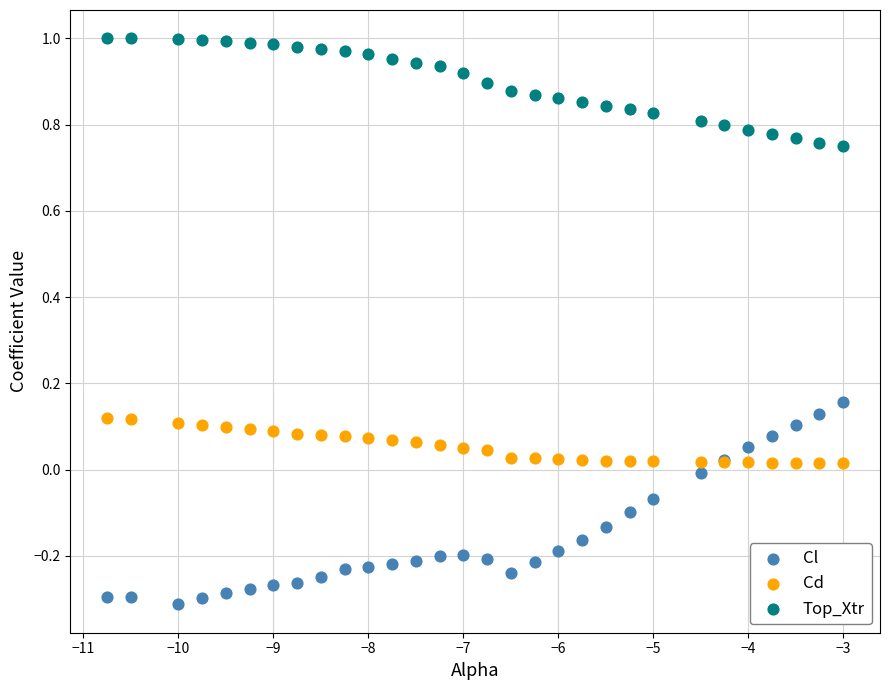

Which series contains the highest Y value?

Top_Xtr